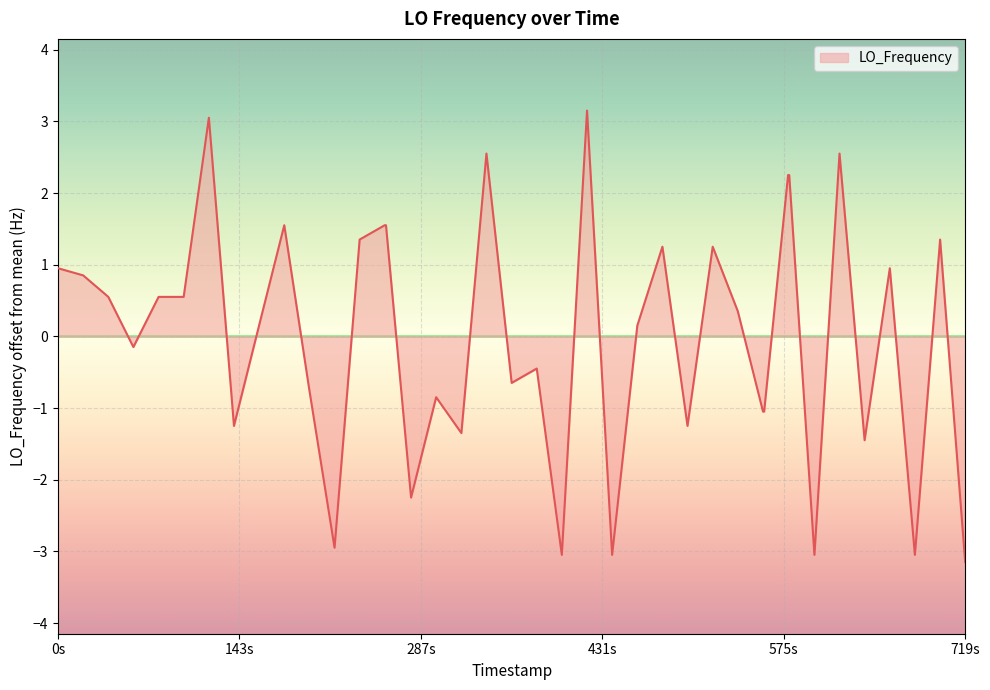

What is the minimum value shown in the chart?

-3.1